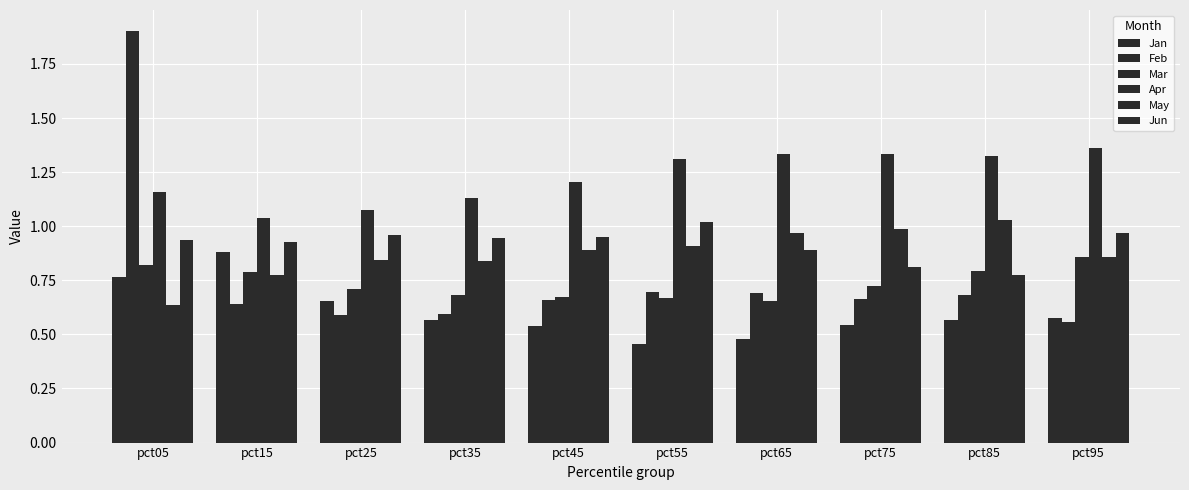

Count the number of categories in the chart.

10